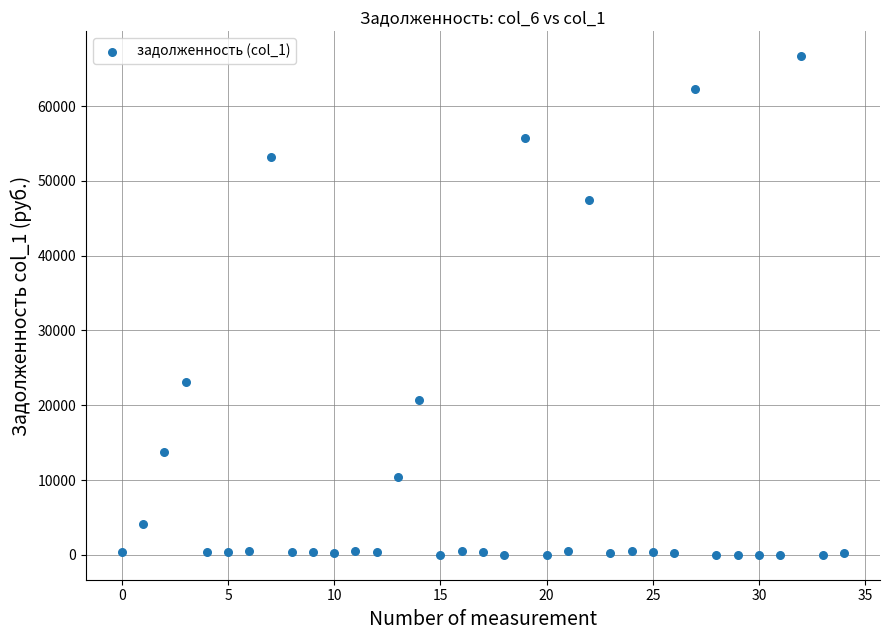

What is the range of Y values (max minus min)?

66663.3